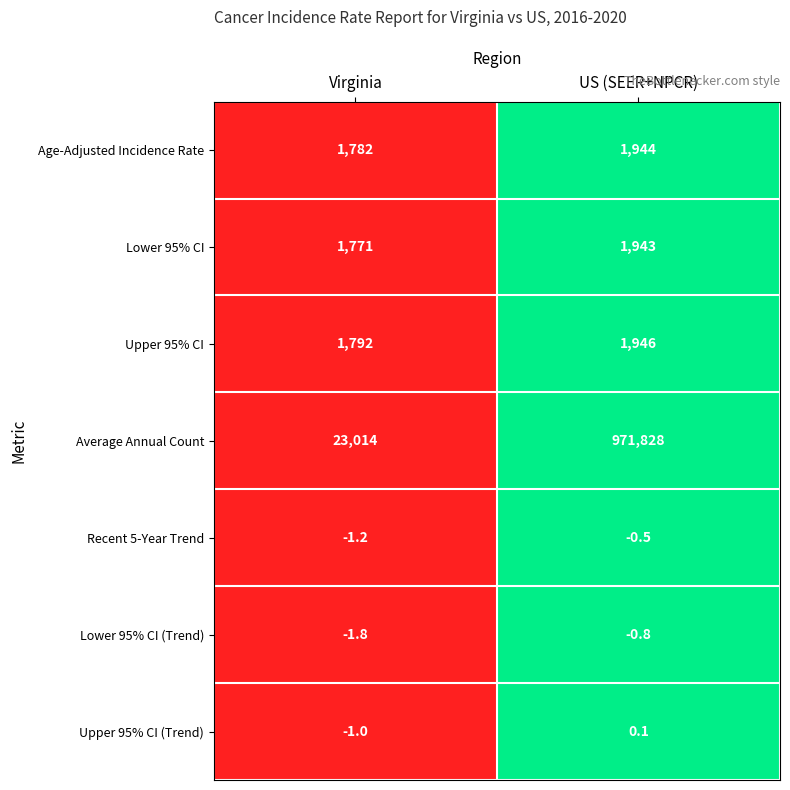

Which series has the widest spread of values?

Average Annual Count